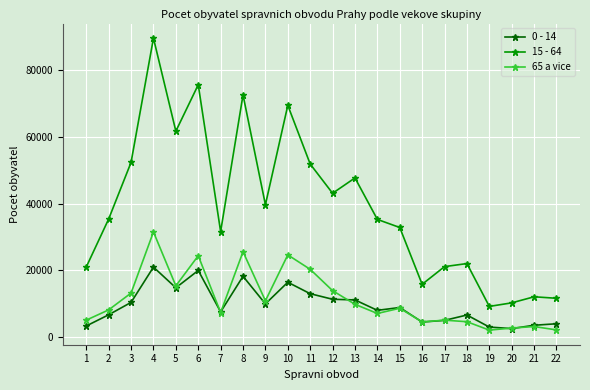

Where is 0 - 14 nearest to the value 11799?

12